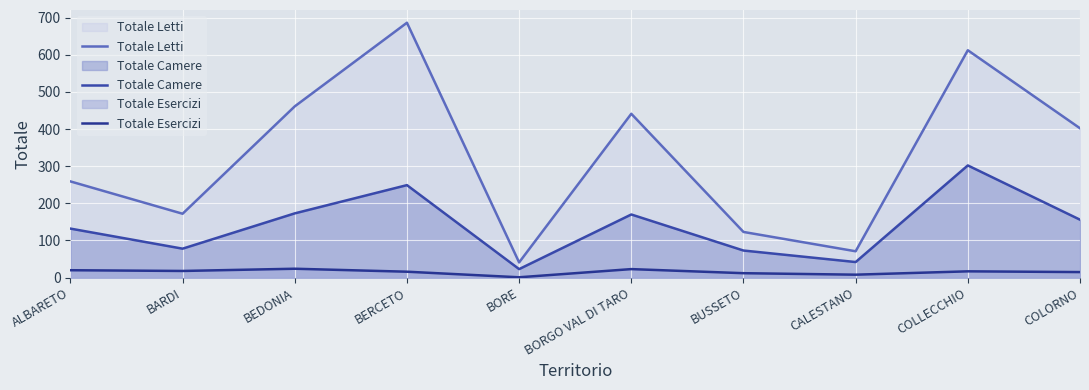

What position from the right is BERCETO?

7